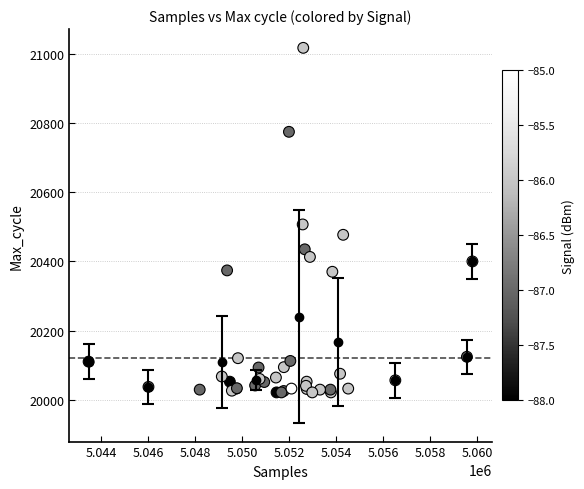

What Y value in the scatter plot is closest to 20519?

20507